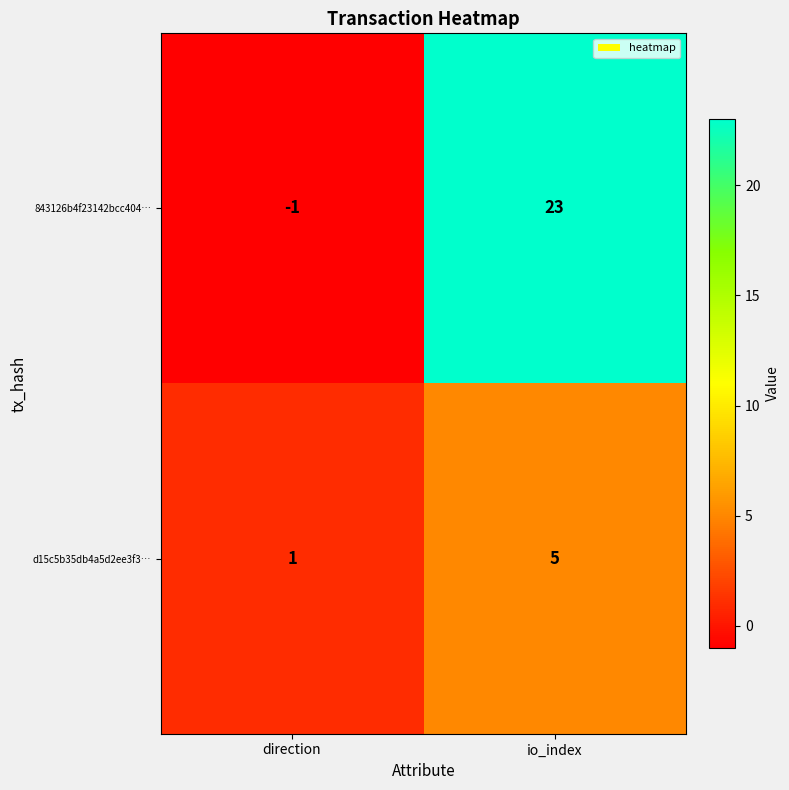

The d15c5b35db4a5d2ee3f3… series shows 1 at direction. True or false?

True